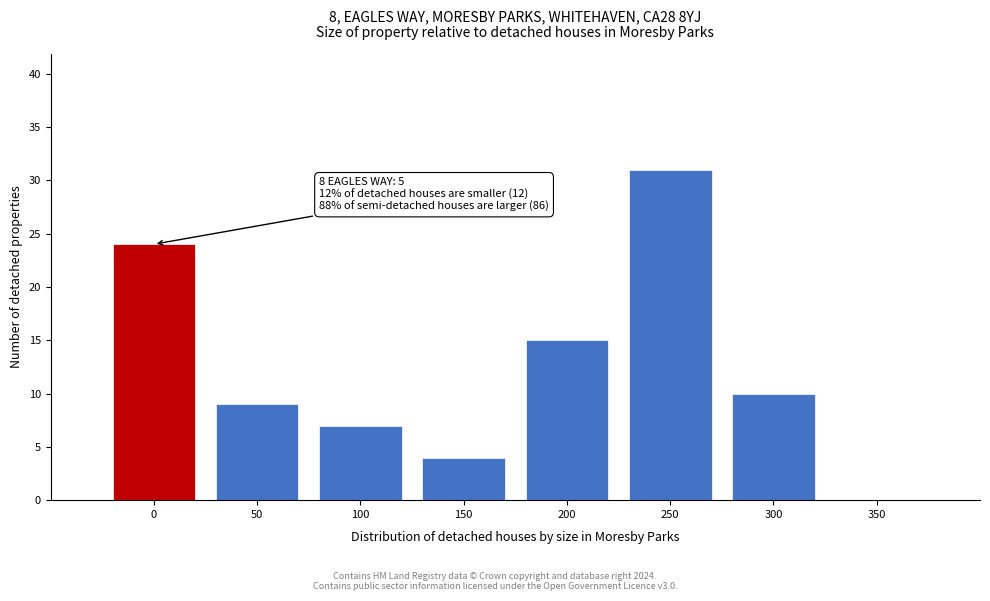

Reading left to right, what are all the values shown in this chart?

0=24	50=9	100=7	150=4	200=15	250=31	300=10	350=0